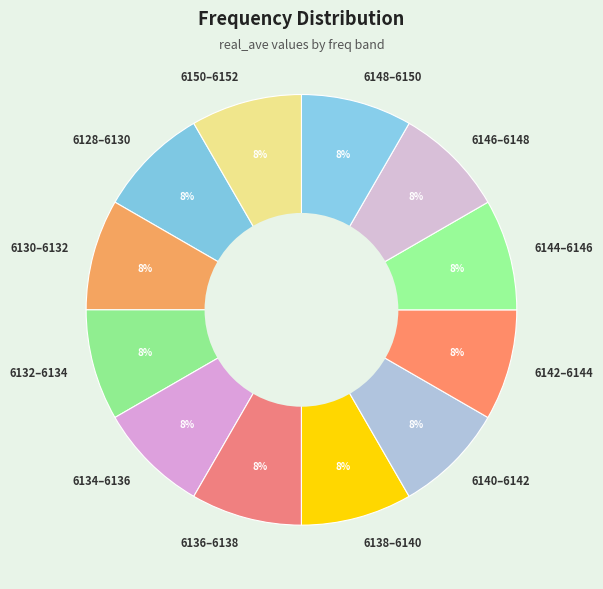

What is the ratio of the value at 6134–6136 to the value at 6130–6132?

1.0